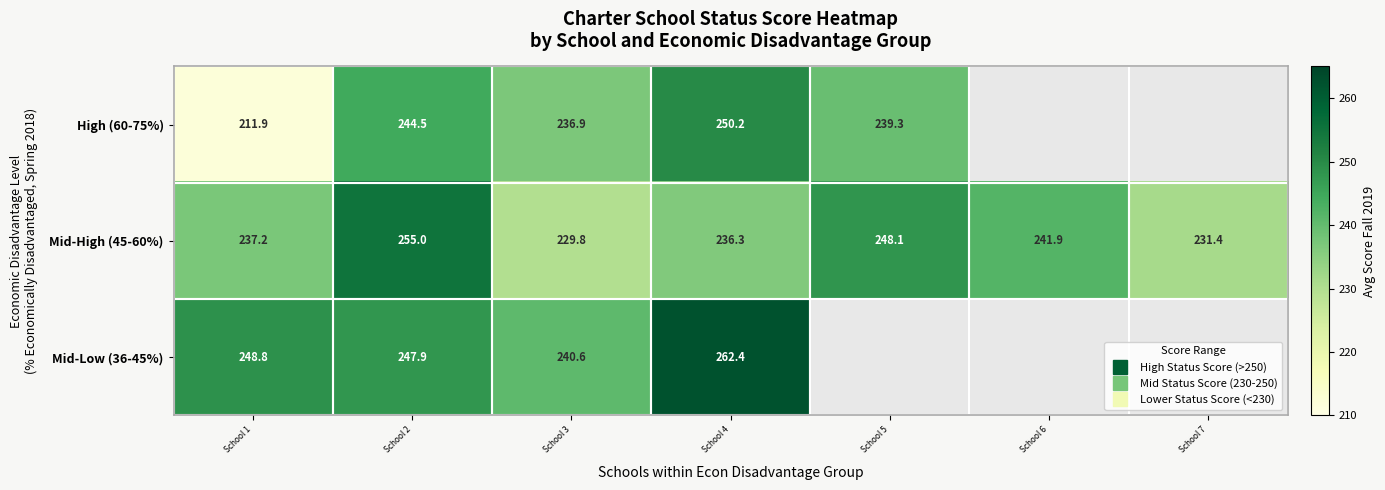

Is it true that High (60-75%) equals 211.9 at School 1?

True